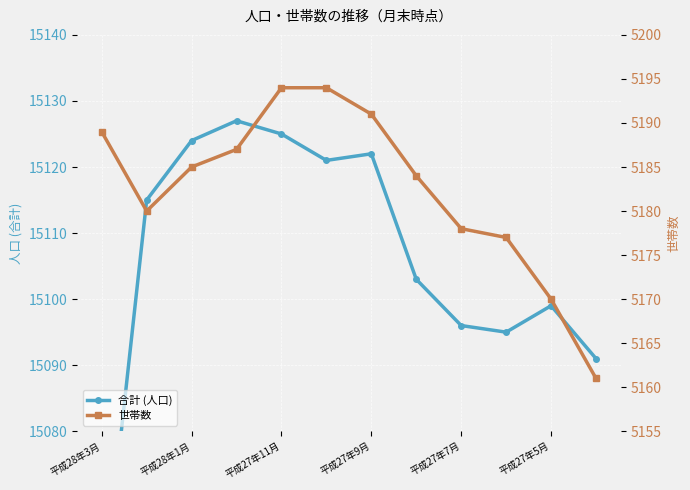

Rank the series by their maximum value, from lowest to highest.

世帯数, 合計 (人口)